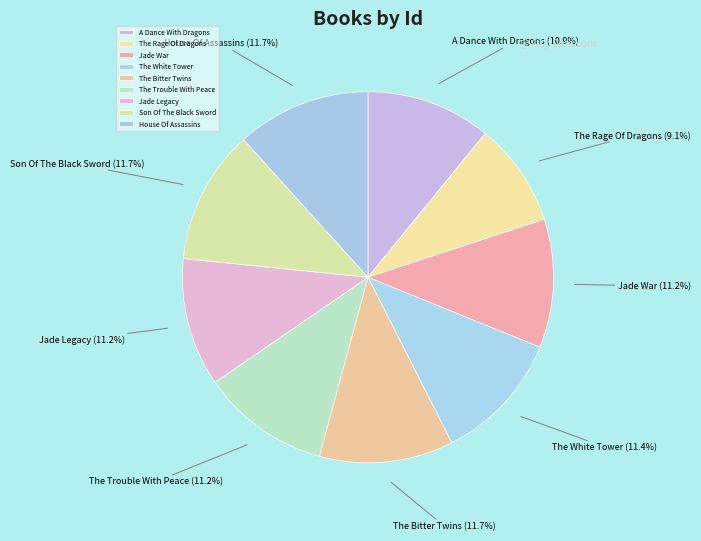

How many slices are in this pie chart?

9